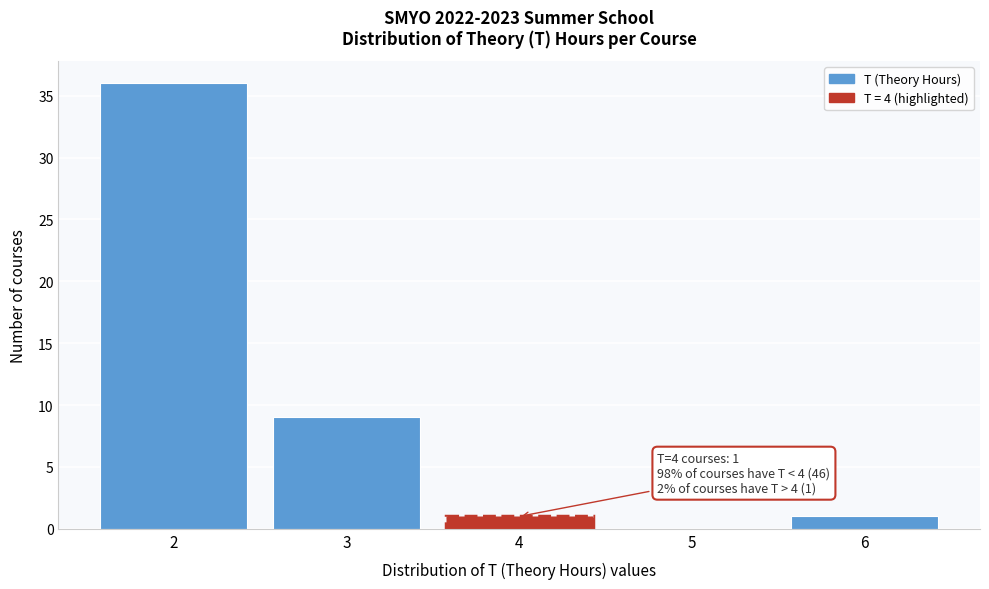

Reading left to right, what are all the values shown in this chart?

2=36	3=9	4=1	5=0	6=1